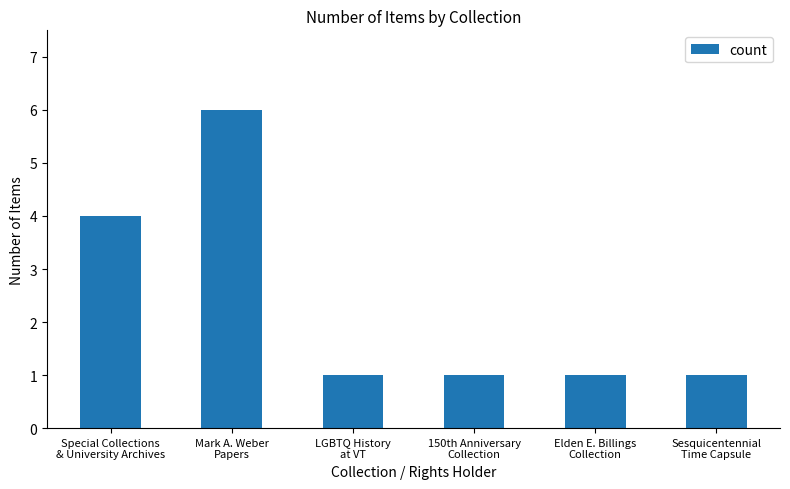

Reading right to left, transcribe all the data shown in this chart.

1	1	1	1	6	4